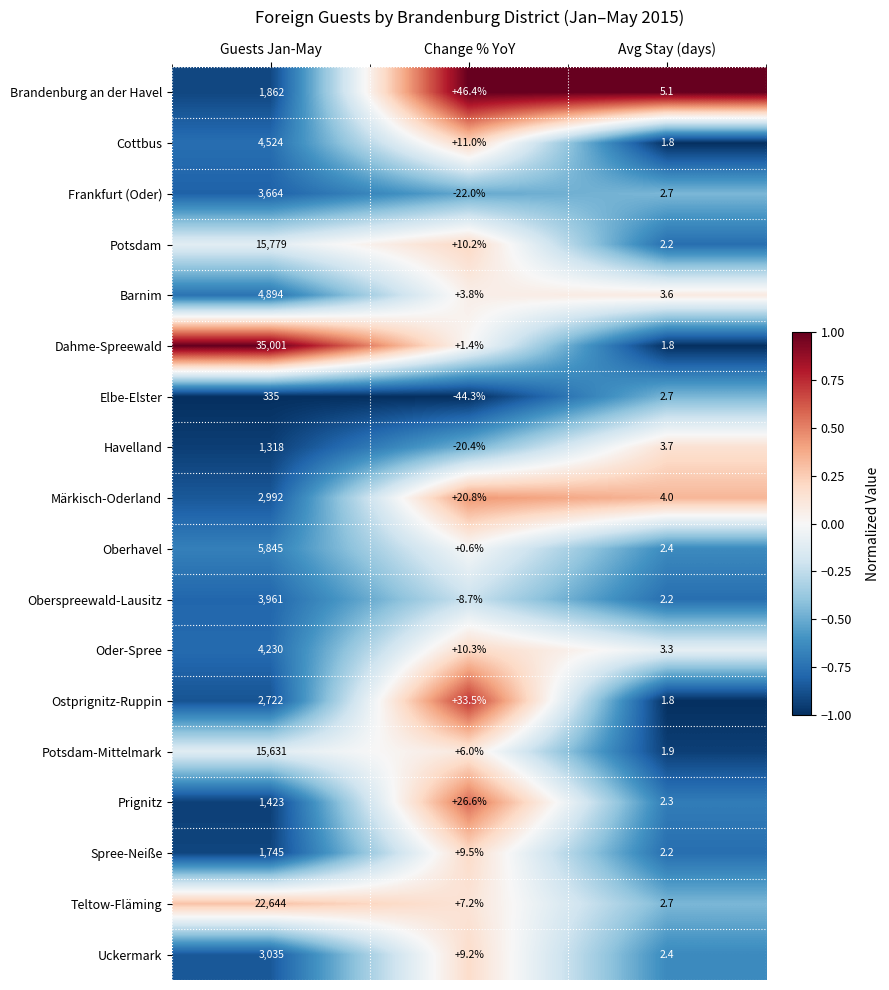

Is the value of Potsdam at Avg Stay (days) greater than the value of Potsdam-Mittelmark at Avg Stay (days)?

Yes